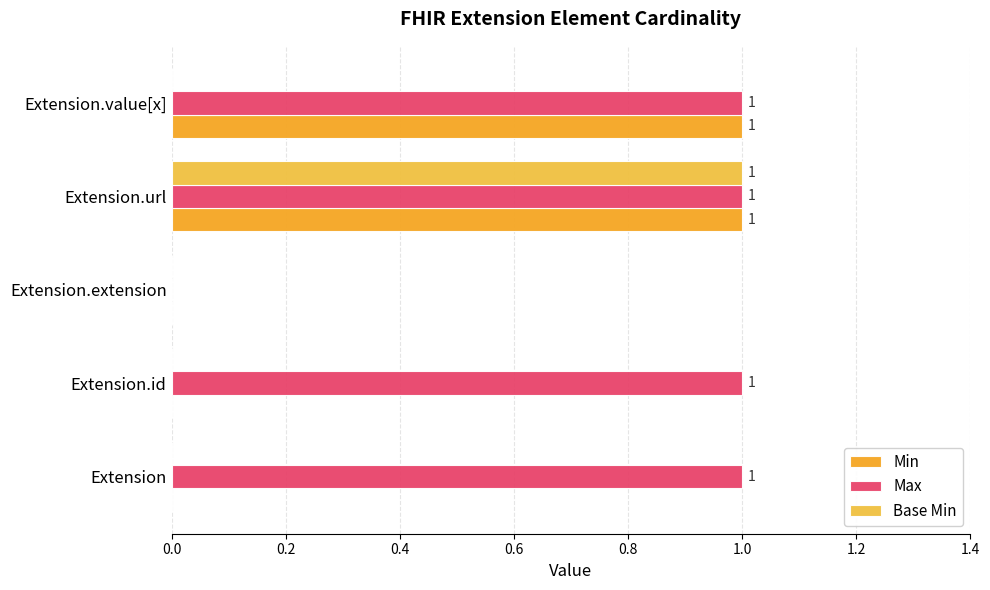

Count the number of data series in this chart.

3